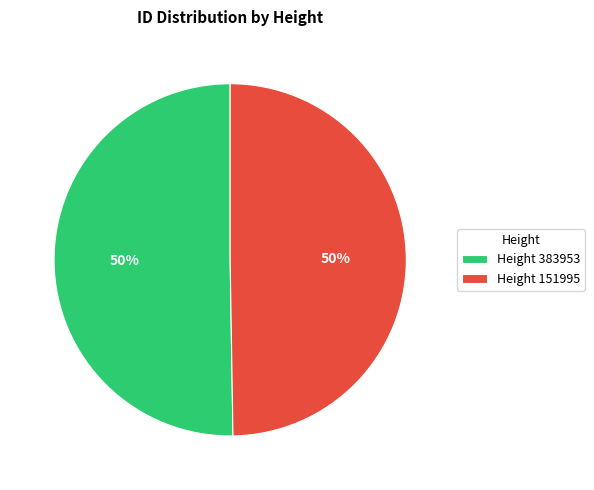

Combined, do Height 151995 and Height 383953 account for over 50%?

Yes